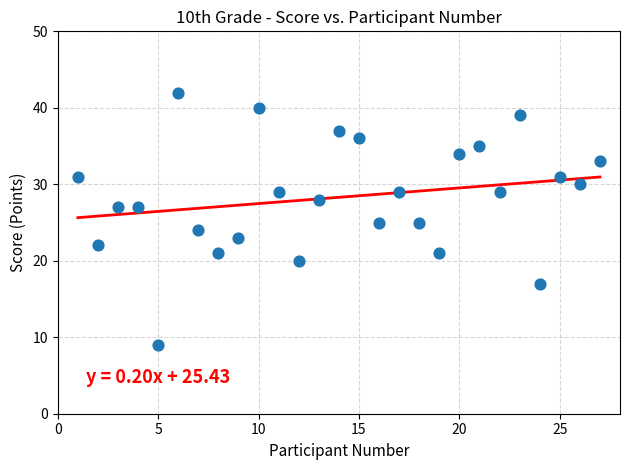

What is the range of Y values (max minus min)?

33